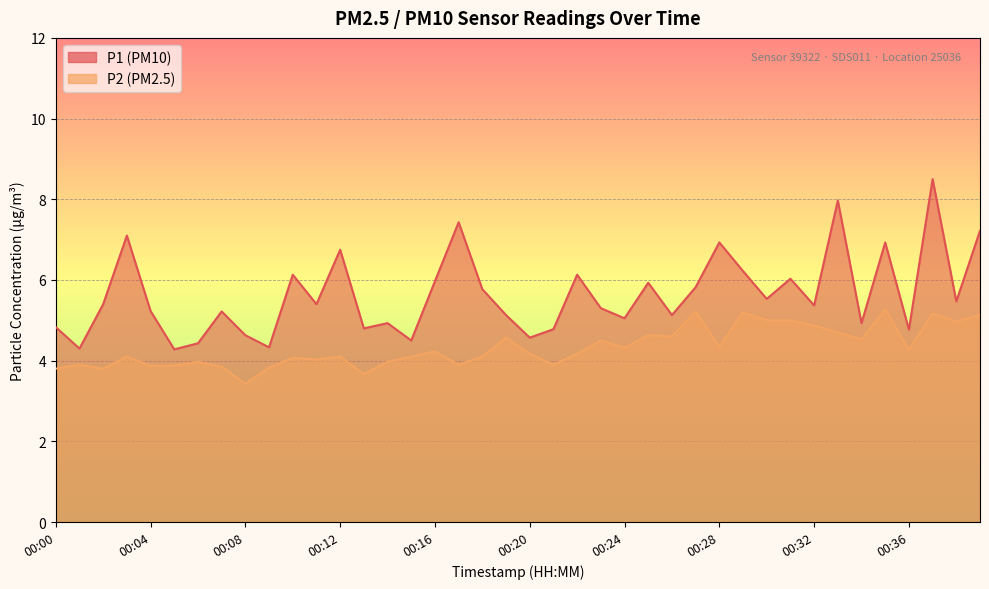

Rank the series at 00:17 from lowest to highest value.

P2, P1